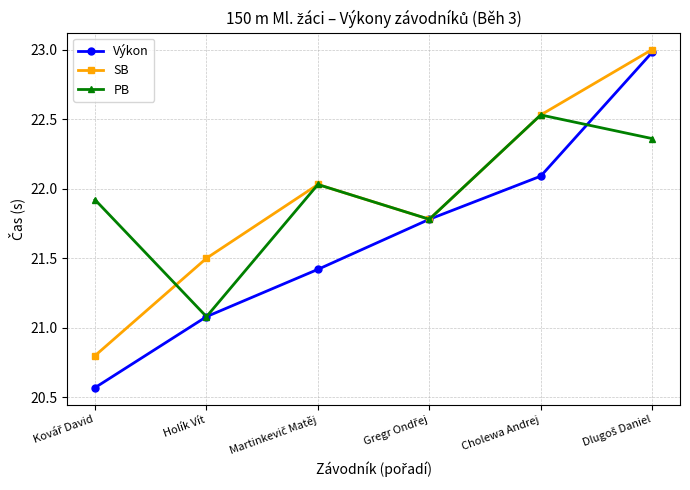

The SB series shows 21.5 at Holík Vít. True or false?

True